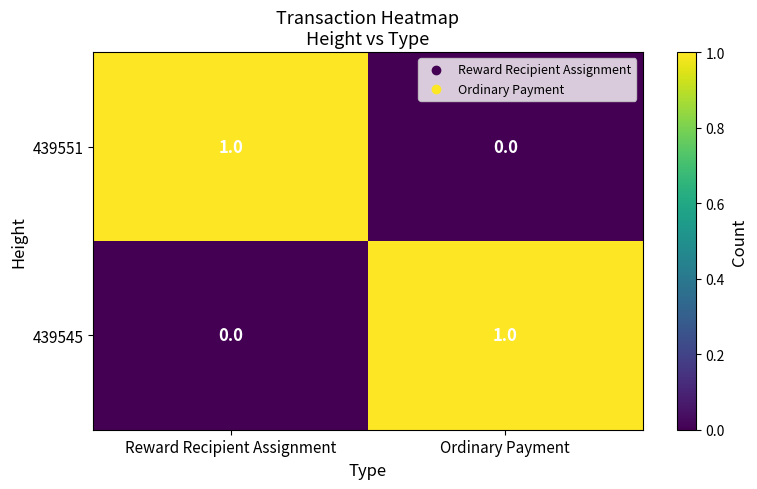

What is the spread (max minus min) of values at Reward Recipient Assignment?

1